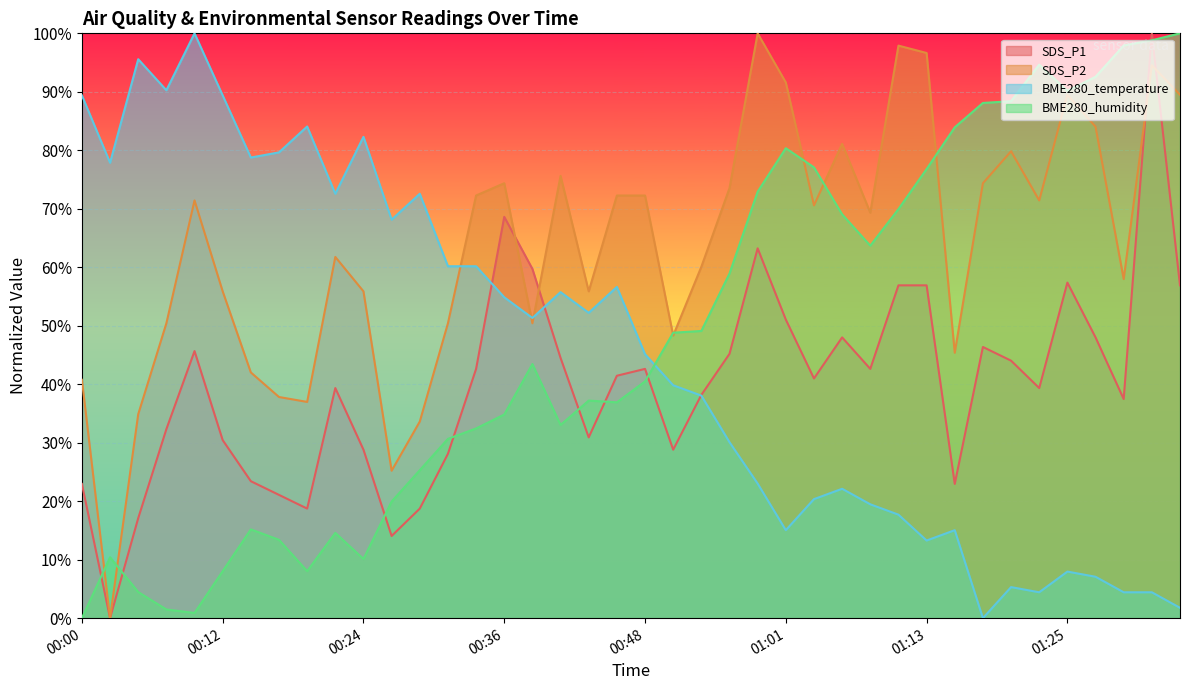

Rank the series by their maximum value, from lowest to highest.

SDS_P1, SDS_P2, BME280_temperature, BME280_humidity